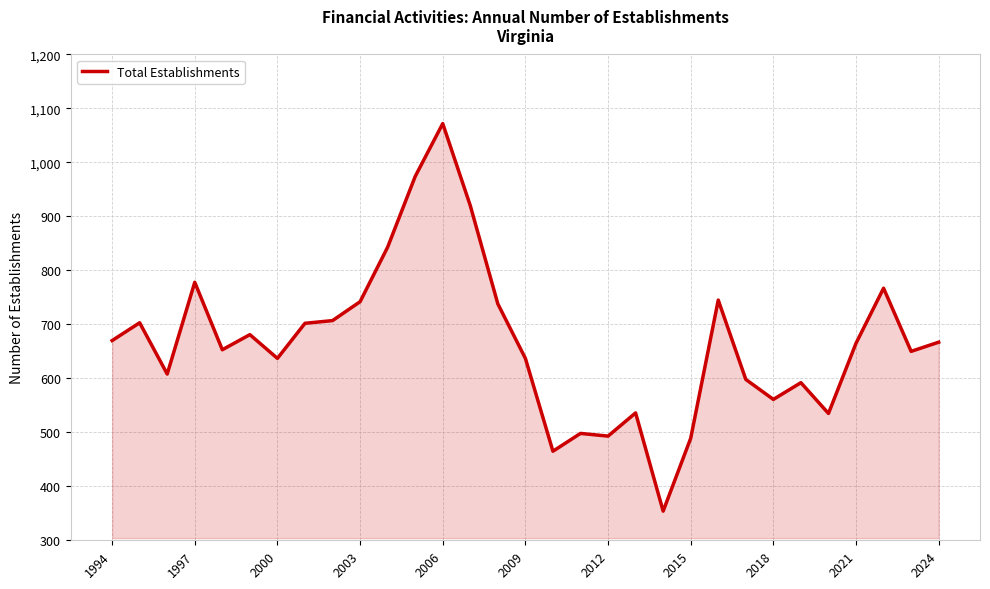

What is the smallest value displayed?

354